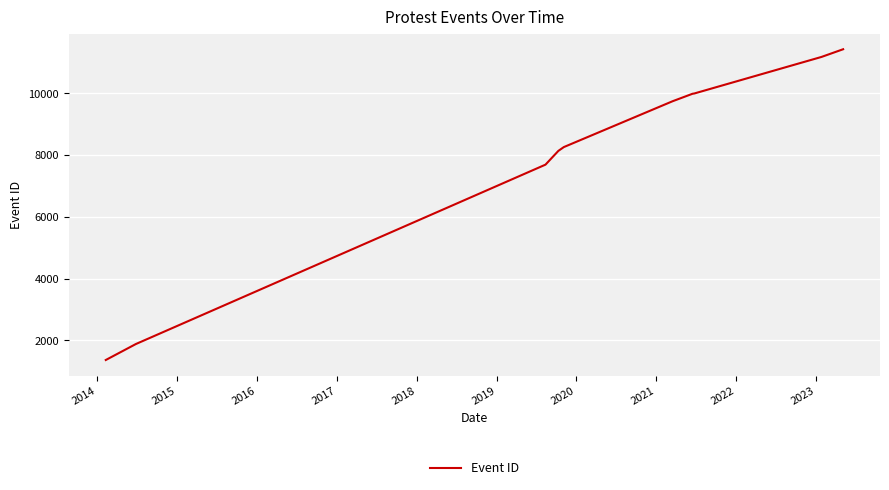

What is the smallest value displayed?

1366